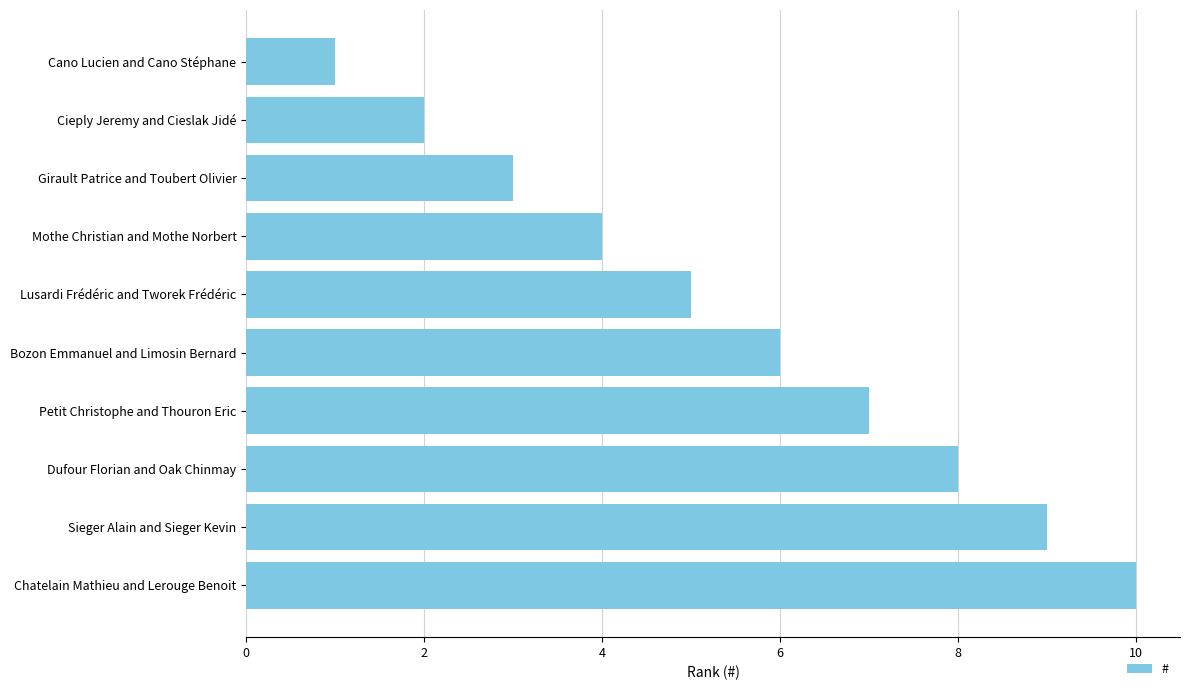

The chart shows a value of 2 at Cieply Jeremy and Cieslak Jidé. True or false?

True